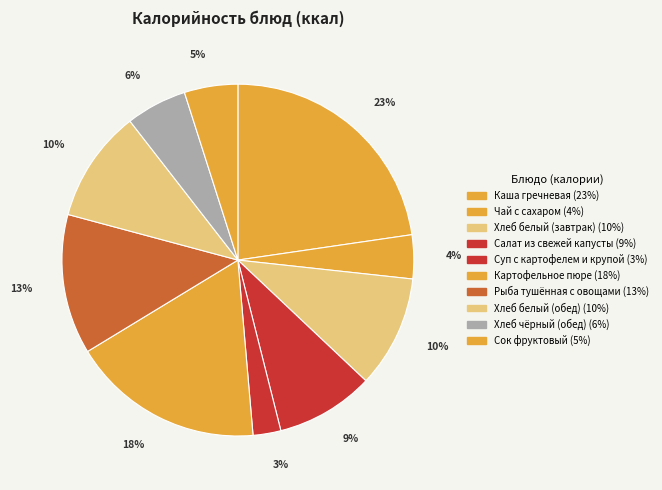

Between Чай с сахаром and Каша гречневая, which is larger?

Каша гречневая